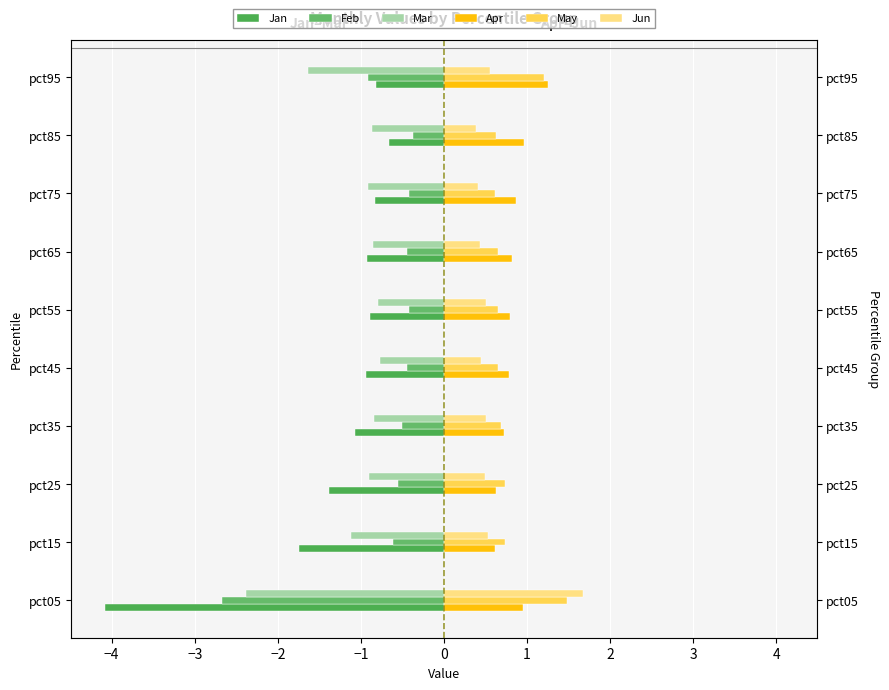

How many groups of bars are there?

10